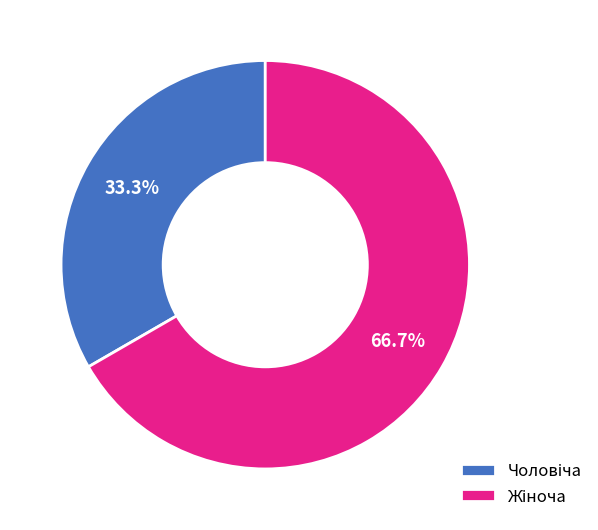

Which slice is the largest?

Жіноча